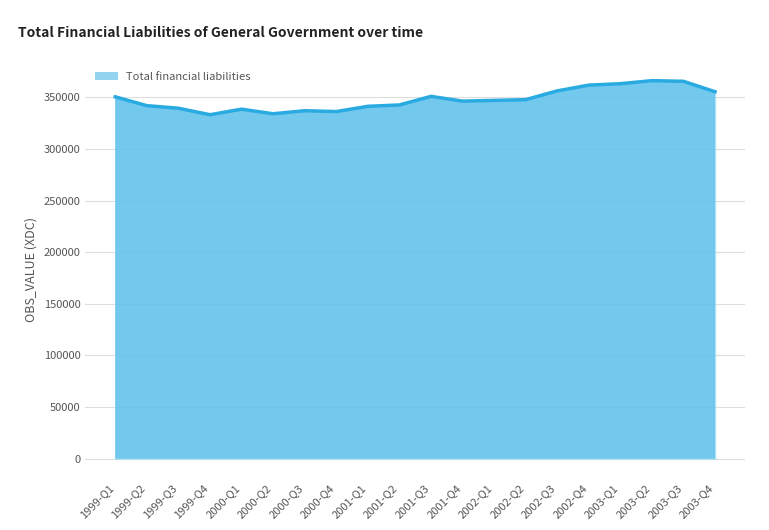

What position from the left is 2000-Q1?

5